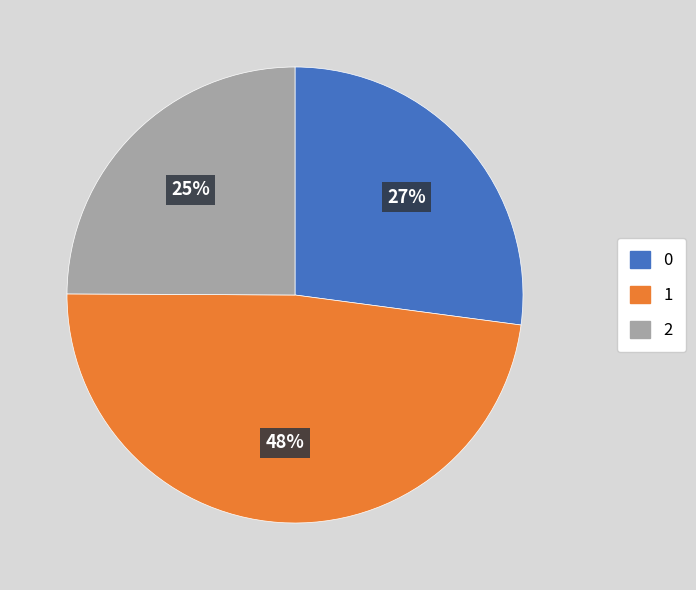

Does any single category account for the majority?

No